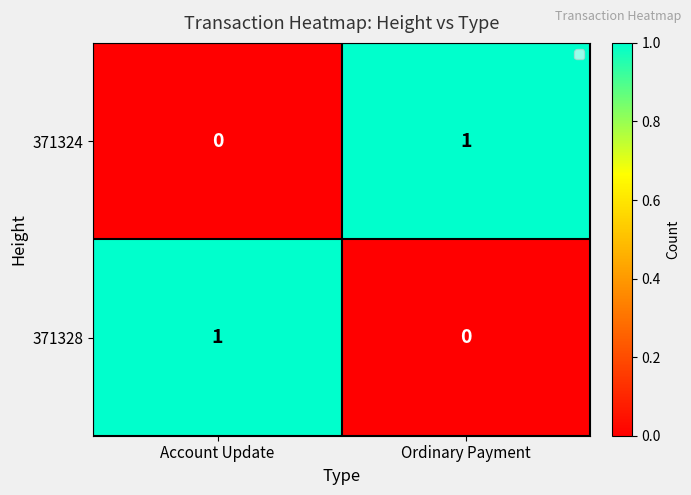

Which category has the highest value in the 371324 series?

Ordinary Payment